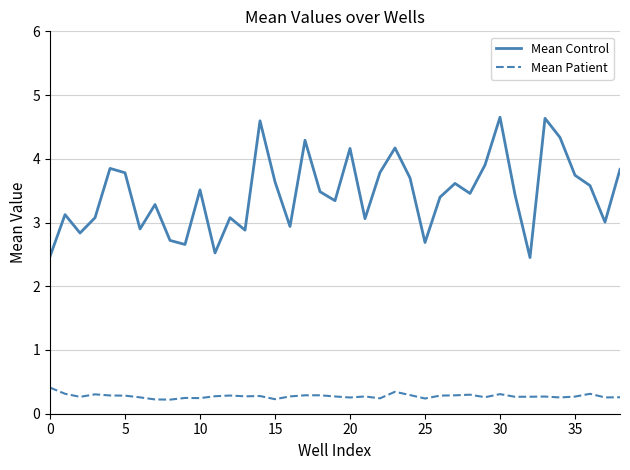

True or false: Mean Control and Mean Patient cross at least once.

False